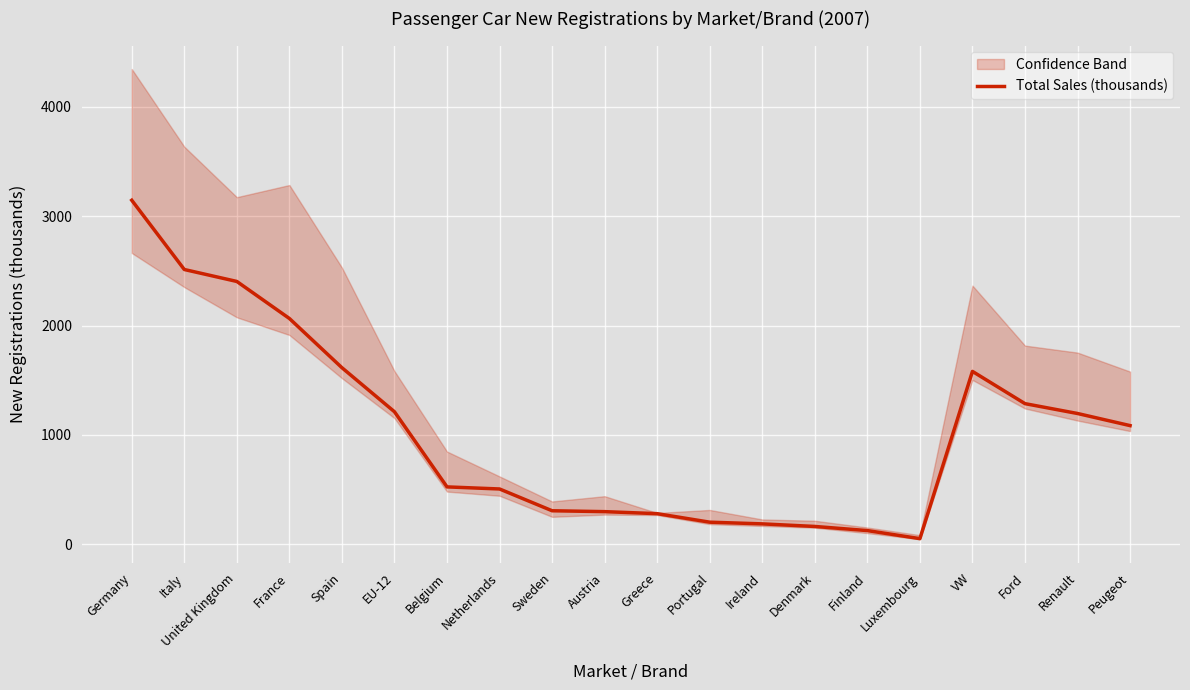

What is the value of the 8th point from the left?

505.5